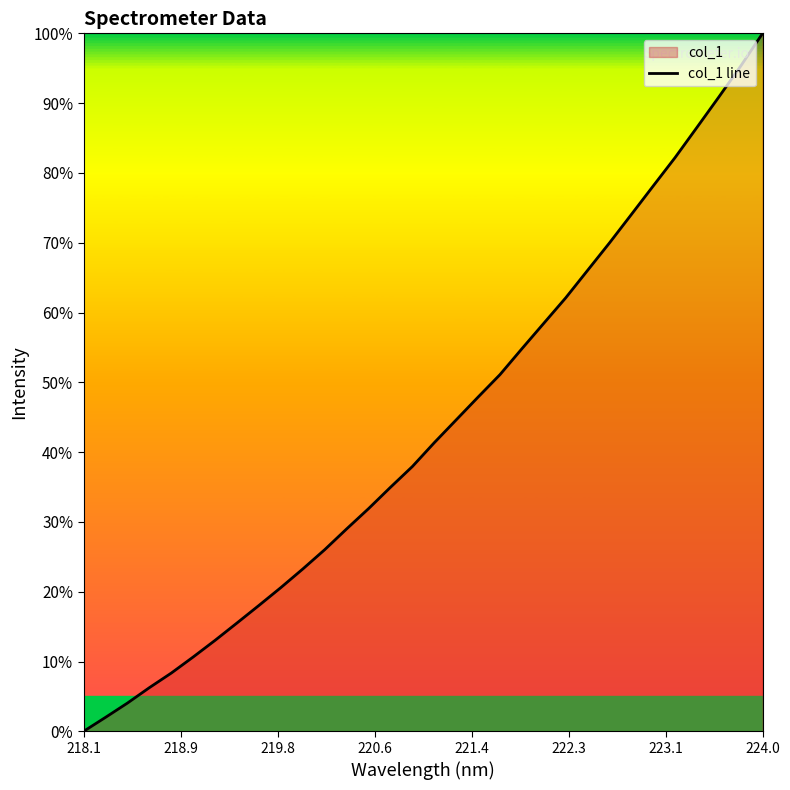

What is the difference between the maximum and minimum values?

100.0